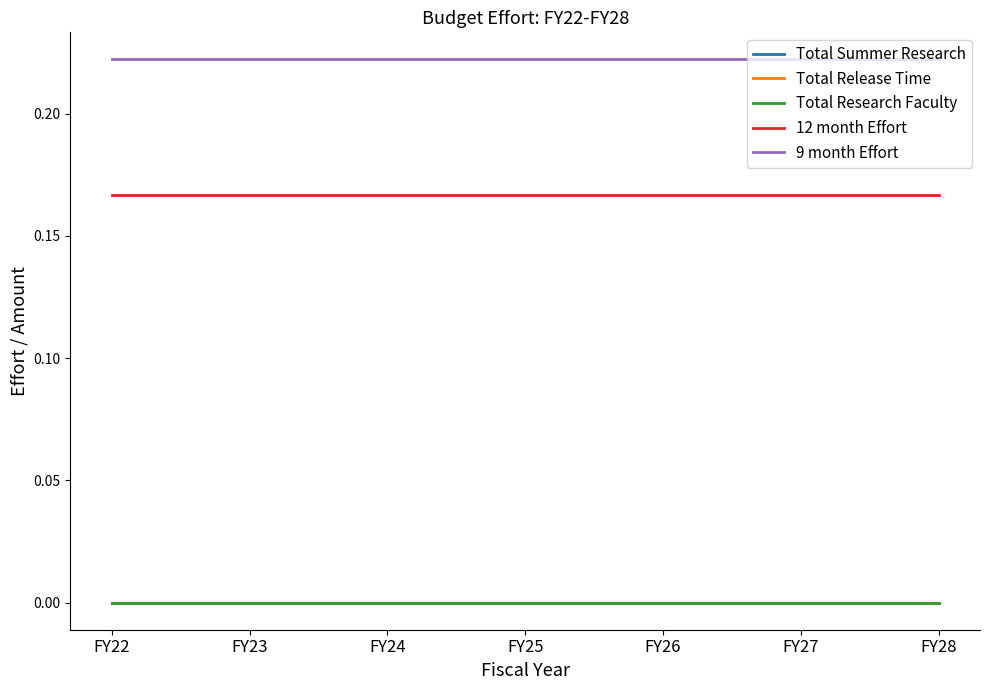

Is this an area chart (filled region under the line)?

No